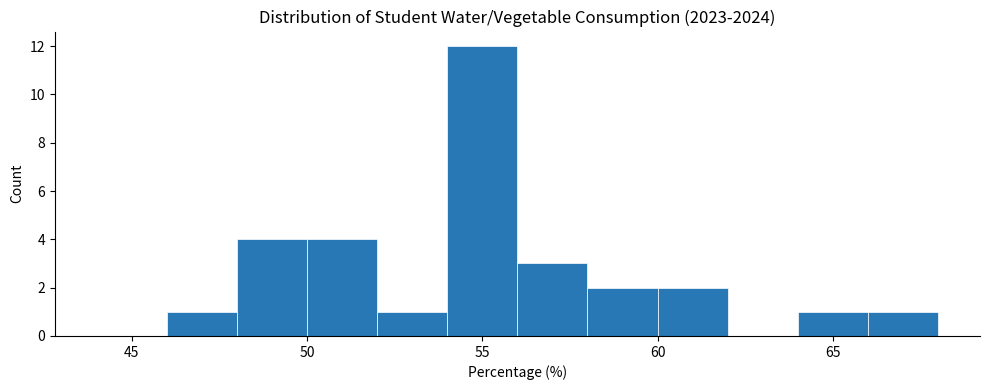

Over which range of the x-axis is the bar tallest?

54 to 56